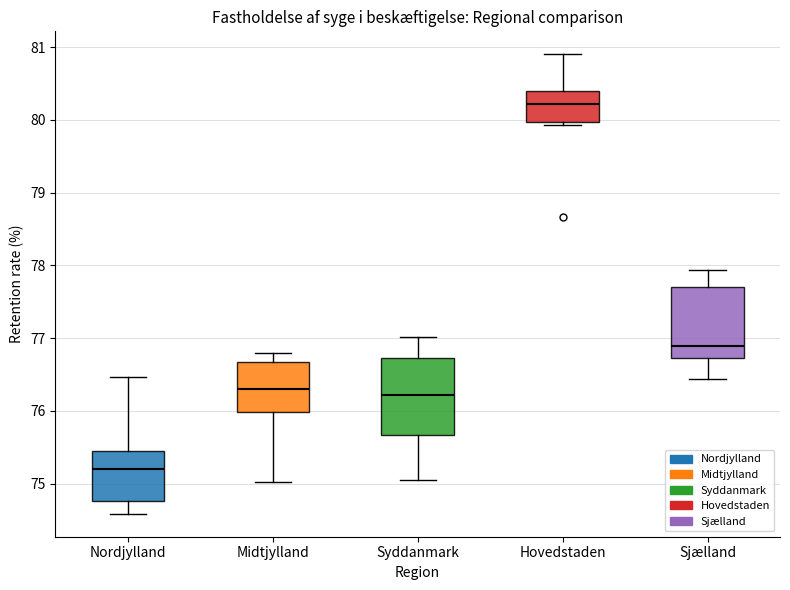

Where does the lower whisker of the box for Nordjylland end on the y-axis? The values are not printed on the chart, so give them approximately, as read against the axis.

74.6